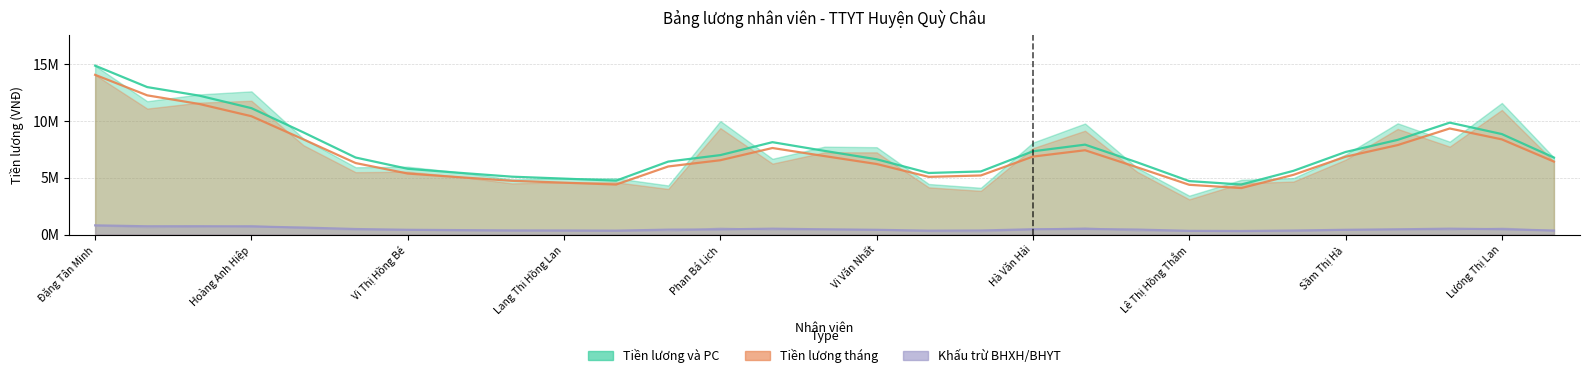

Which series has the widest spread of values?

Tiền lương và PC